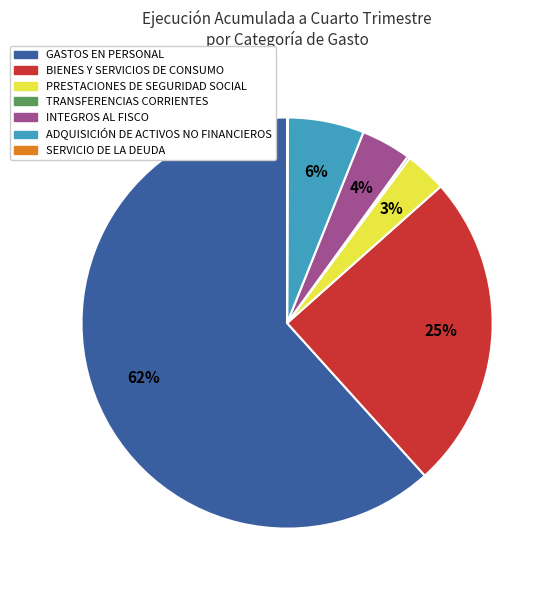

Which category has the biggest portion of the pie?

GASTOS EN PERSONAL